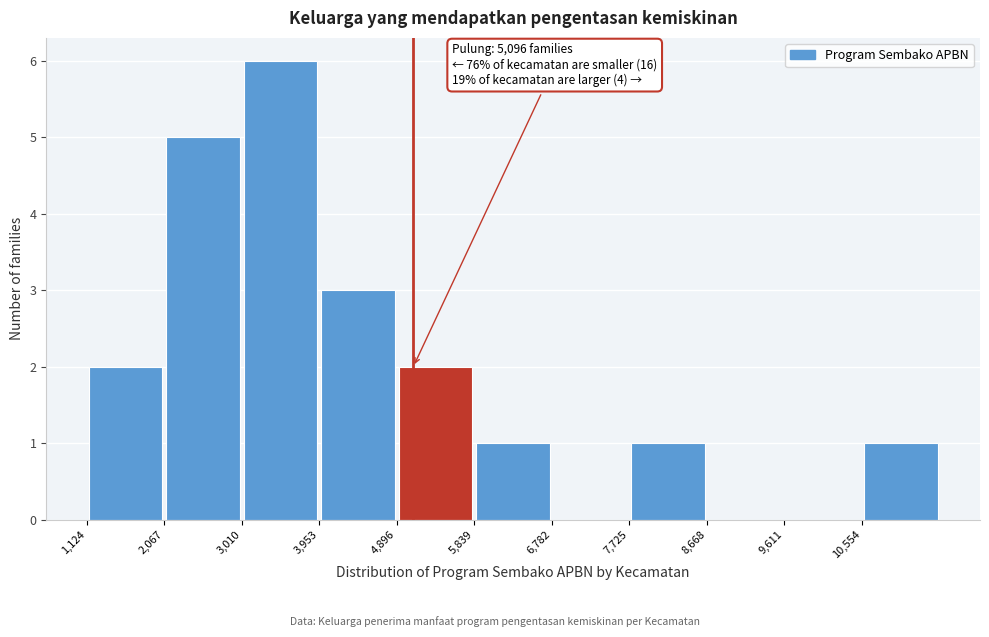

Which range on the x-axis has the tallest bar?

3000 to 4000